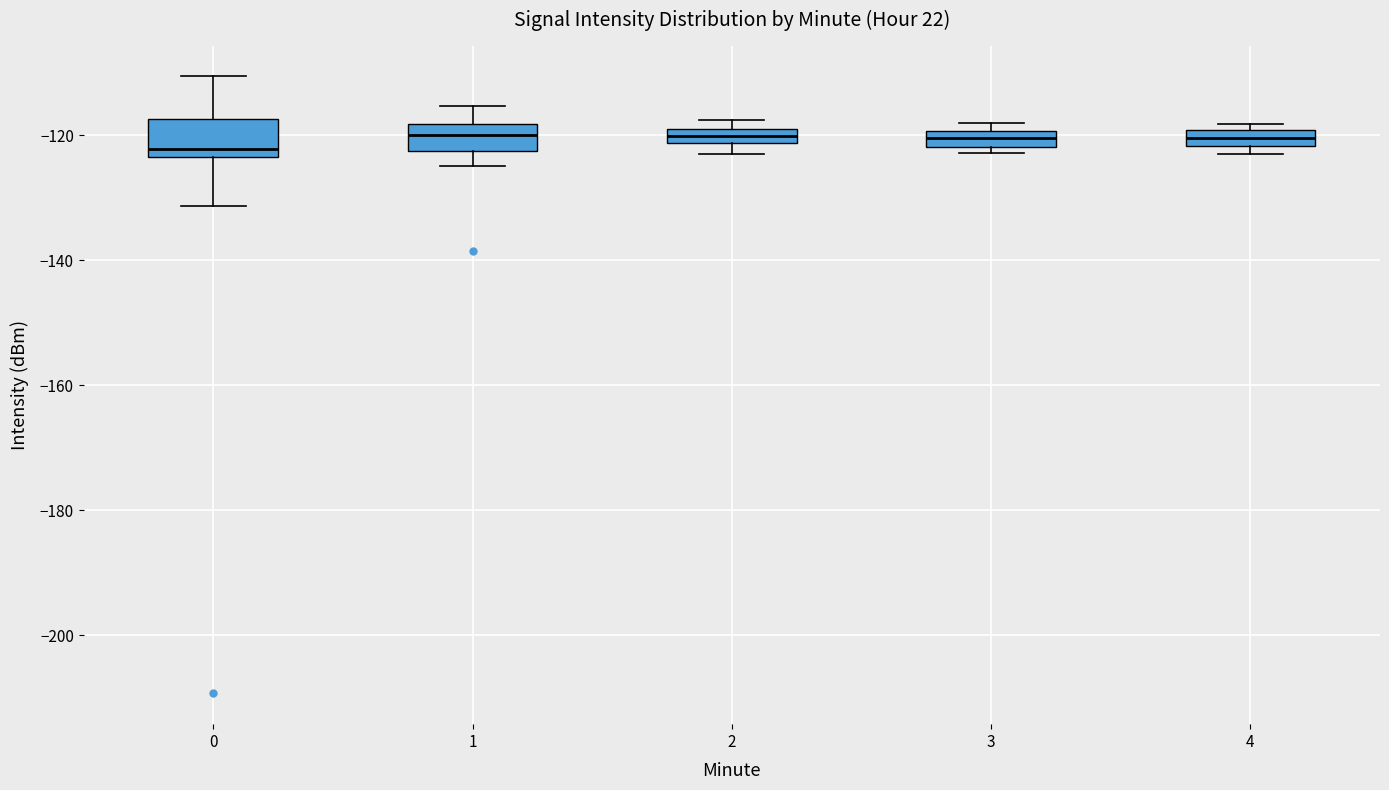

Where is the upper edge of the box at x = 3 on the y-axis? The values are not printed on the chart, so give them approximately, as read against the axis.

-120